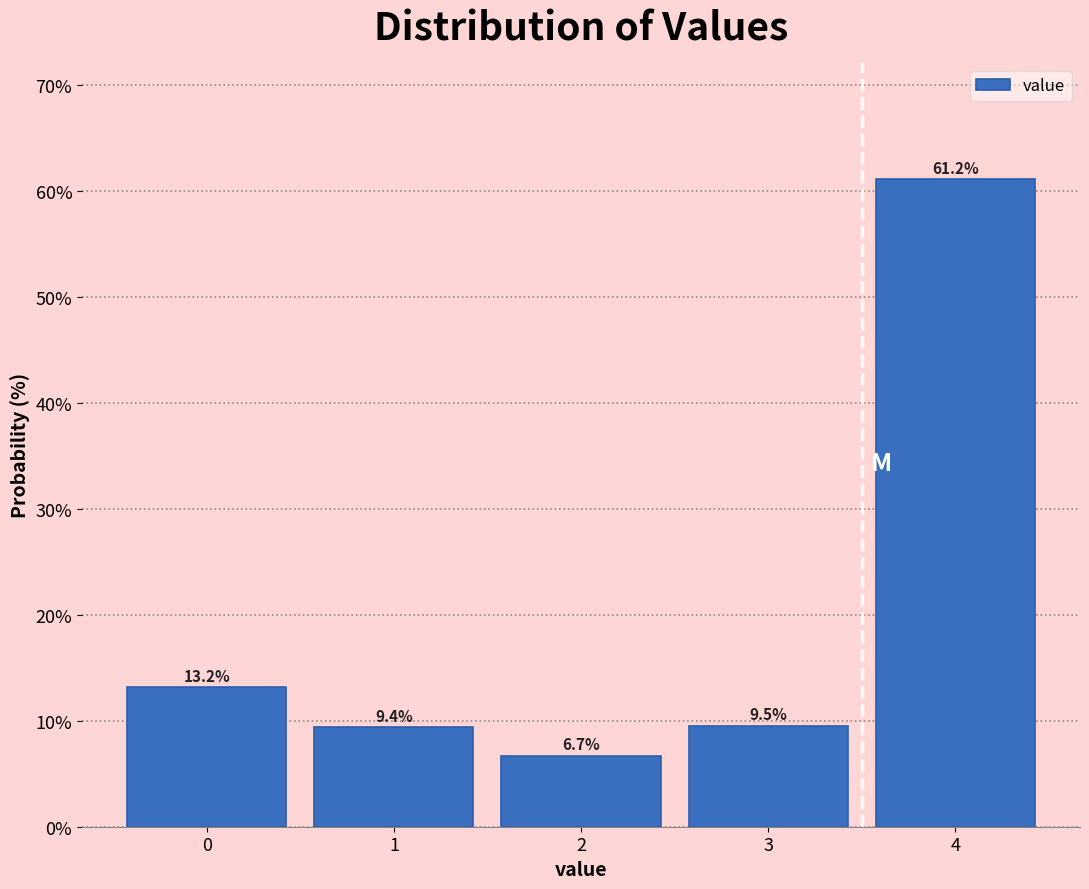

Reading left to right, list all the values displayed in this chart.

0=13.2	1=9.4	2=6.7	3=9.5	4=61.2